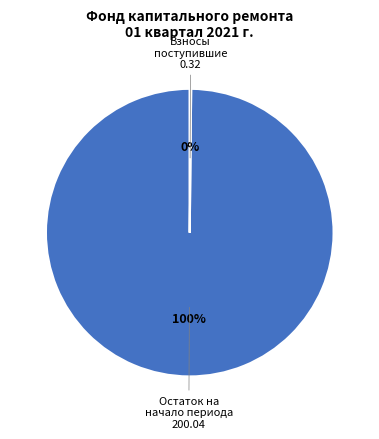

What is the majority slice?

Остаток на начало периода